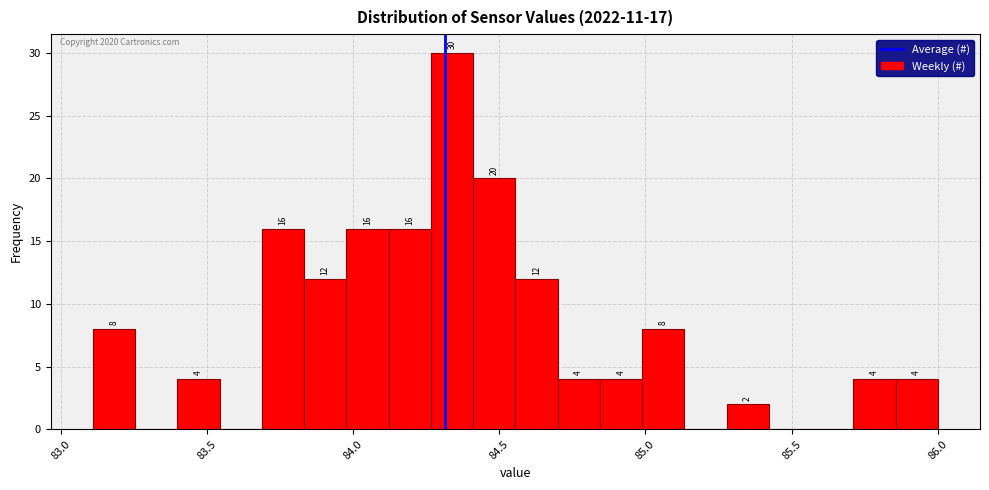

Around what value on the x-axis is the tallest bar? Give the approximate position of its centre, as read against the axis.

84.35